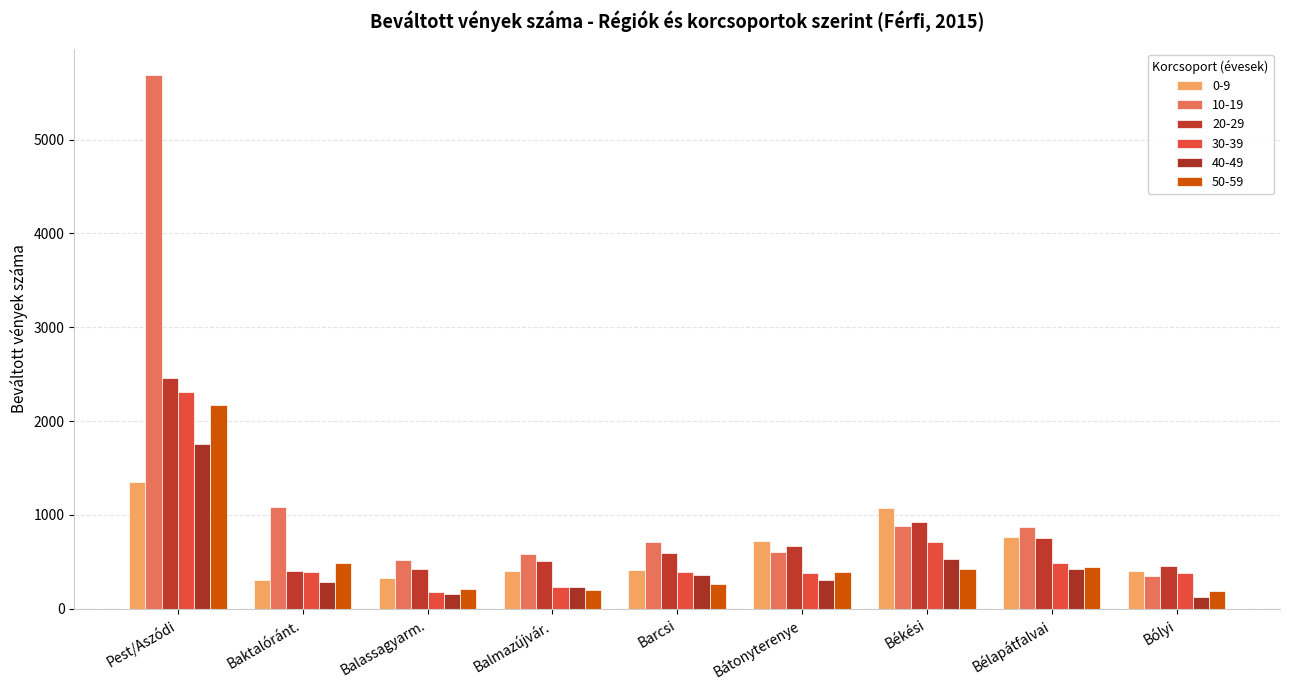

What is the average value of the 40-49 series?

463